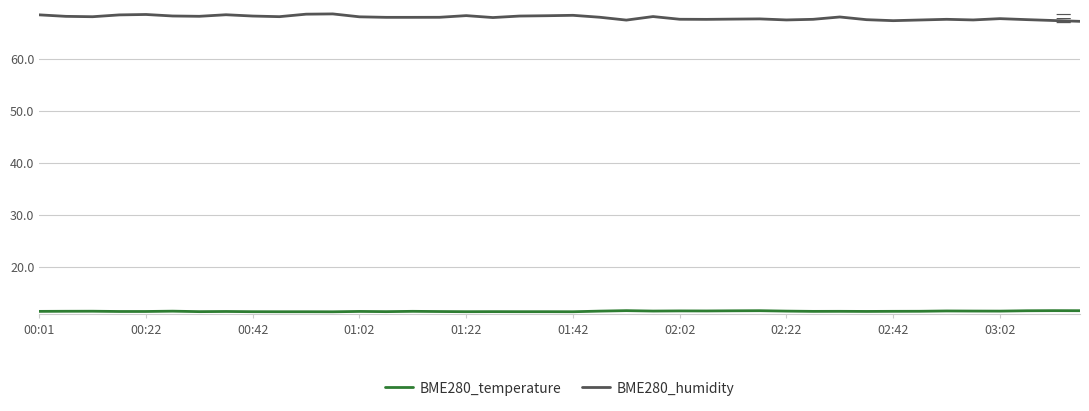

Which series has the largest total across all categories?

BME280_humidity